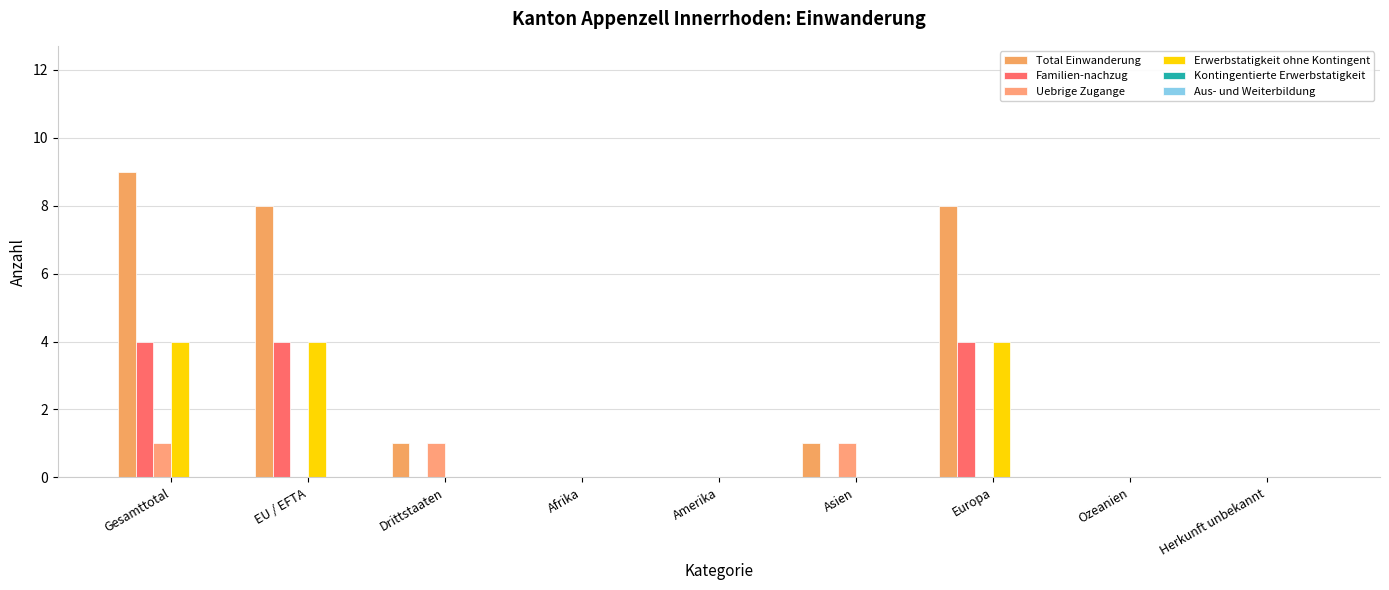

Between Ozeanien and Amerika, which is larger?

Ozeanien